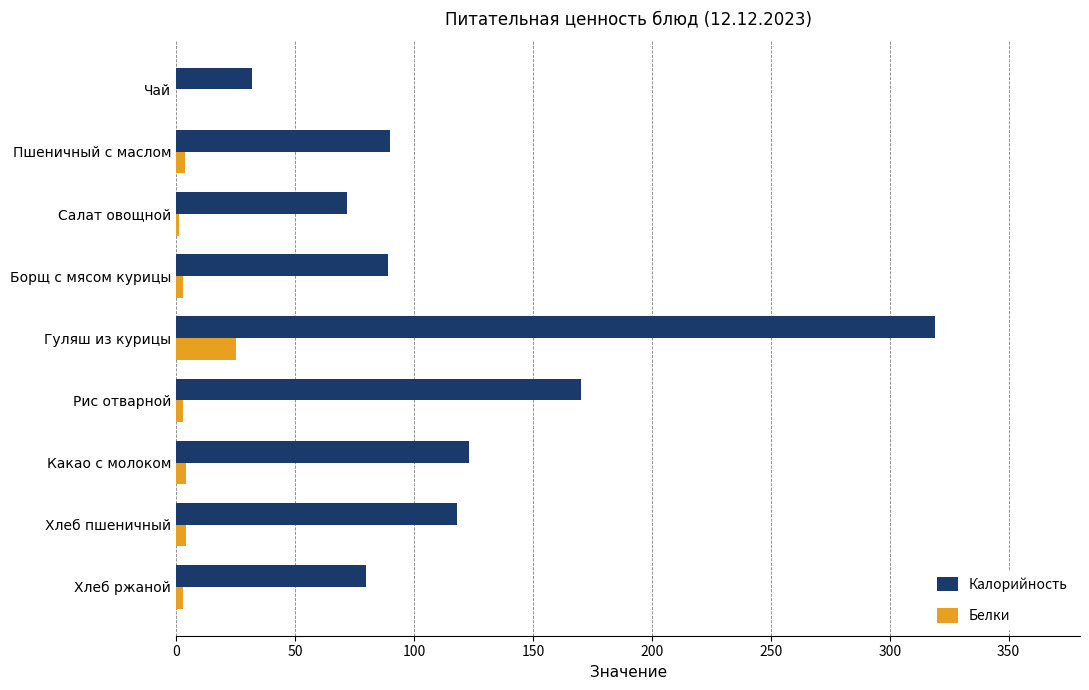

What is the sum of all Калорийность values?

1092.6